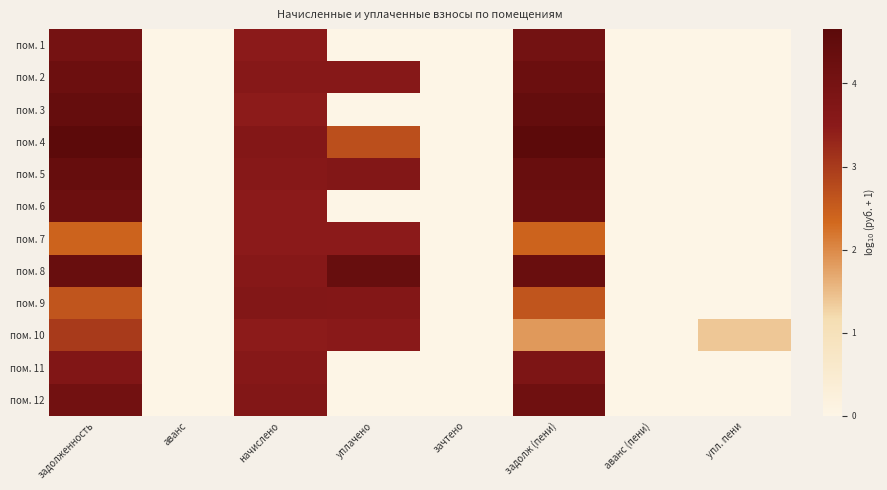

At уплачено, list the series in order from smallest to largest.

пом. 1, пом. 3, пом. 6, пом. 11, пом. 12, пом. 4, пом. 7, пом. 10, пом. 2, пом. 9, пом. 5, пом. 8